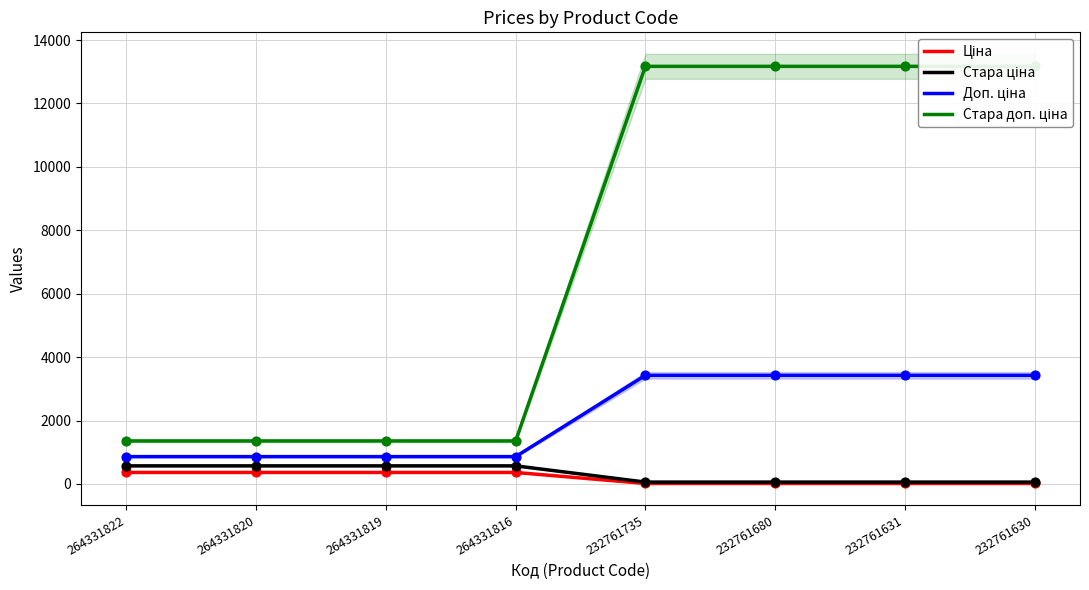

Which series has the widest spread of Y values?

Стара доп. ціна